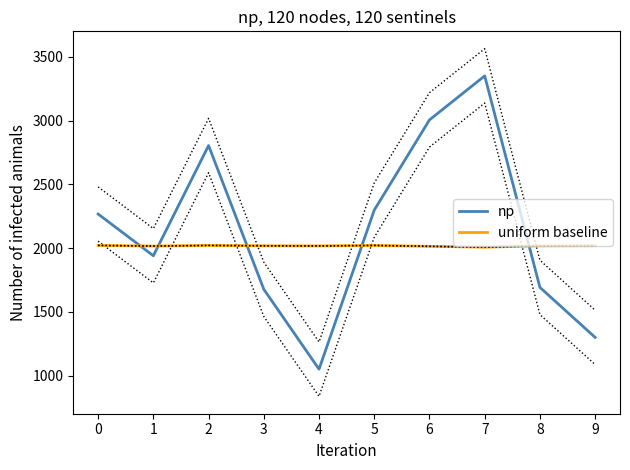

Reading left to right, transcribe all the data shown in this chart.

np: 0=2267	1=1940	2=2804	3=1677	4=1051	5=2298	6=3005	7=3350	8=1692	9=1300
uniform baseline: 0=2021	1=2016	2=2021	3=2018	4=2017	5=2021	6=2014	7=2007	8=2018	9=2019